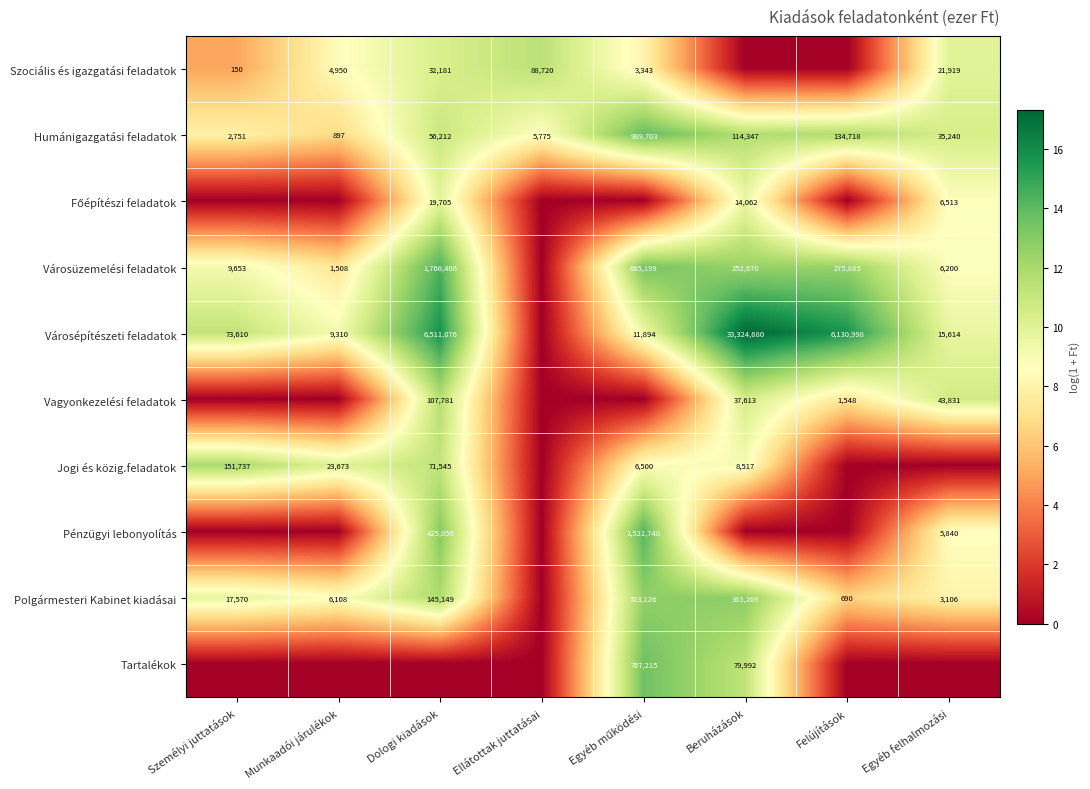

What is the difference between the Városüzemelési feladatok values at Személyi juttatások and Dologi kiadások?

1756753